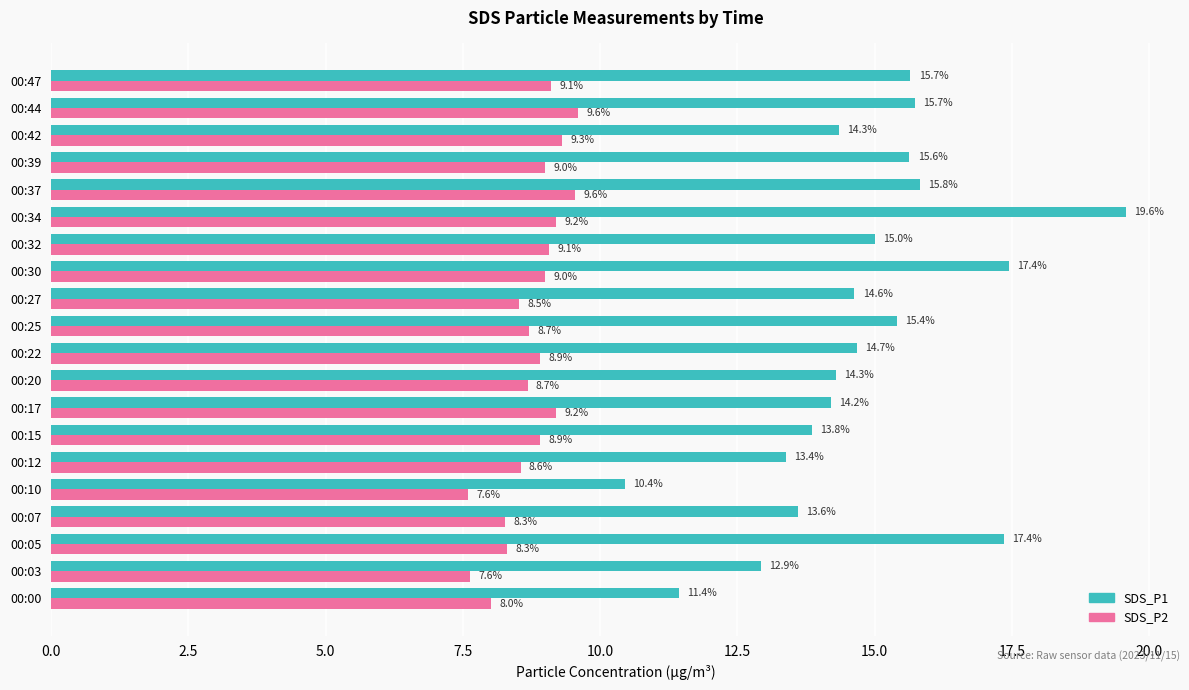

What is the spread (max minus min) of values at 00:22?

5.8